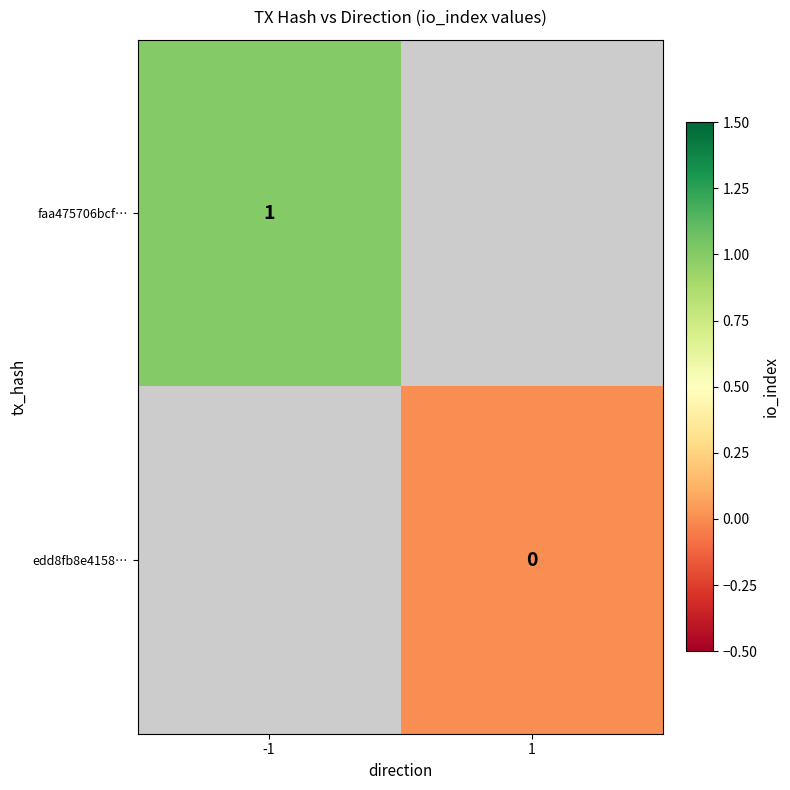

The value of faa475706bcf… at -1 is 1. True or false?

True